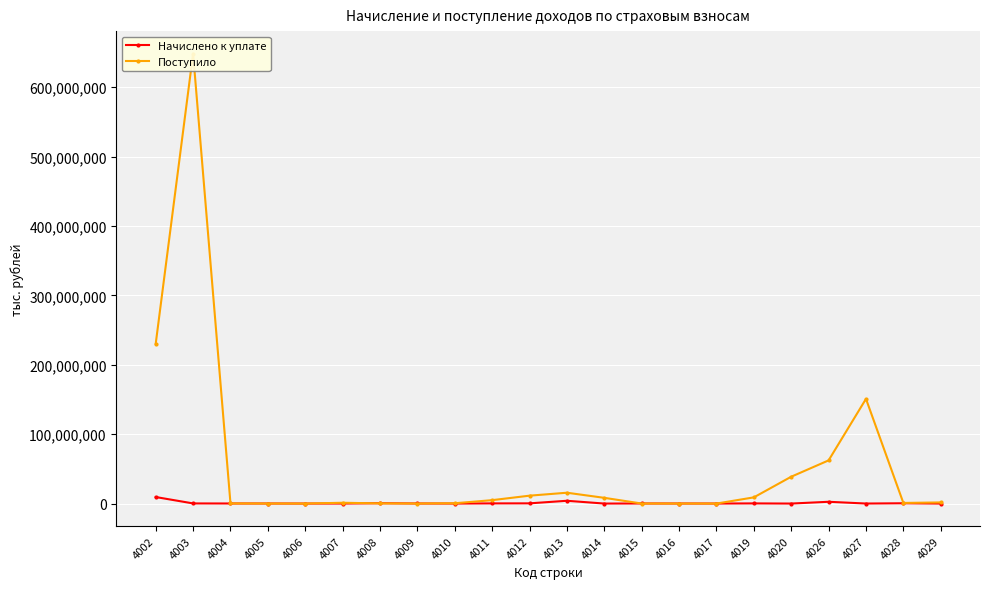

At which label is Поступило closest to 324163646?

4002